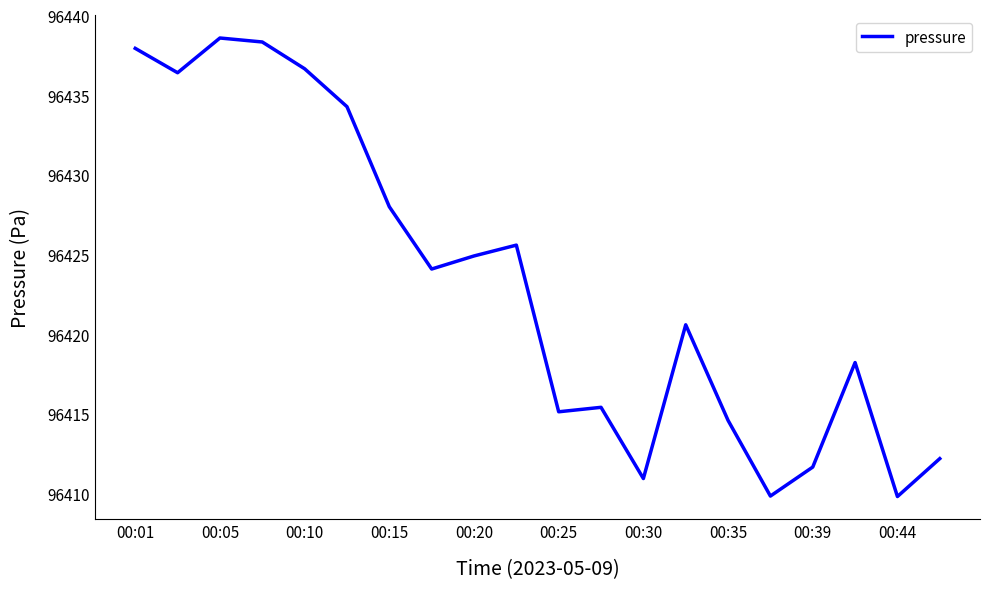

Does the chart have visible grid lines?

No